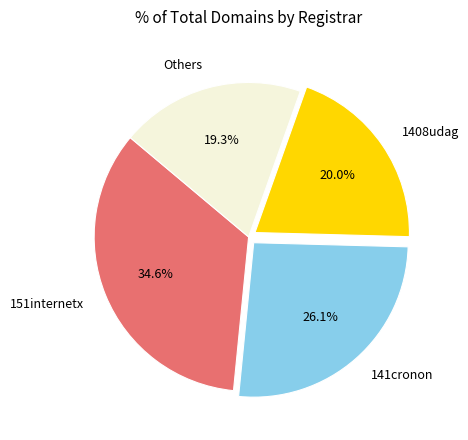

Which has a higher value, 141cronon or 151internetx?

151internetx